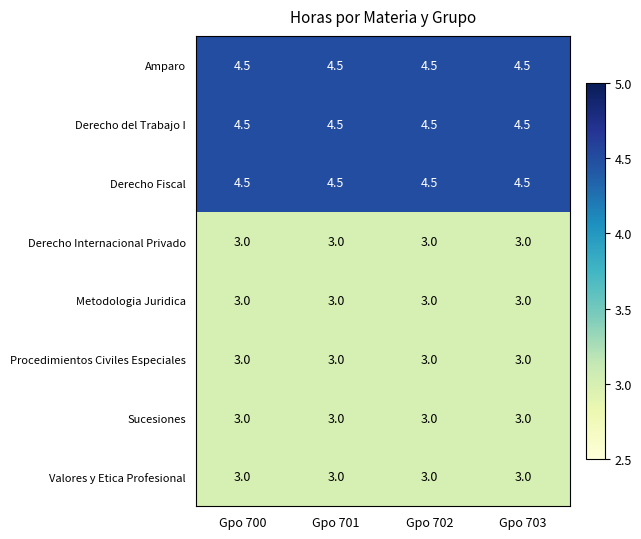

What is the spread (max minus min) of values at Gpo 701?

1.5